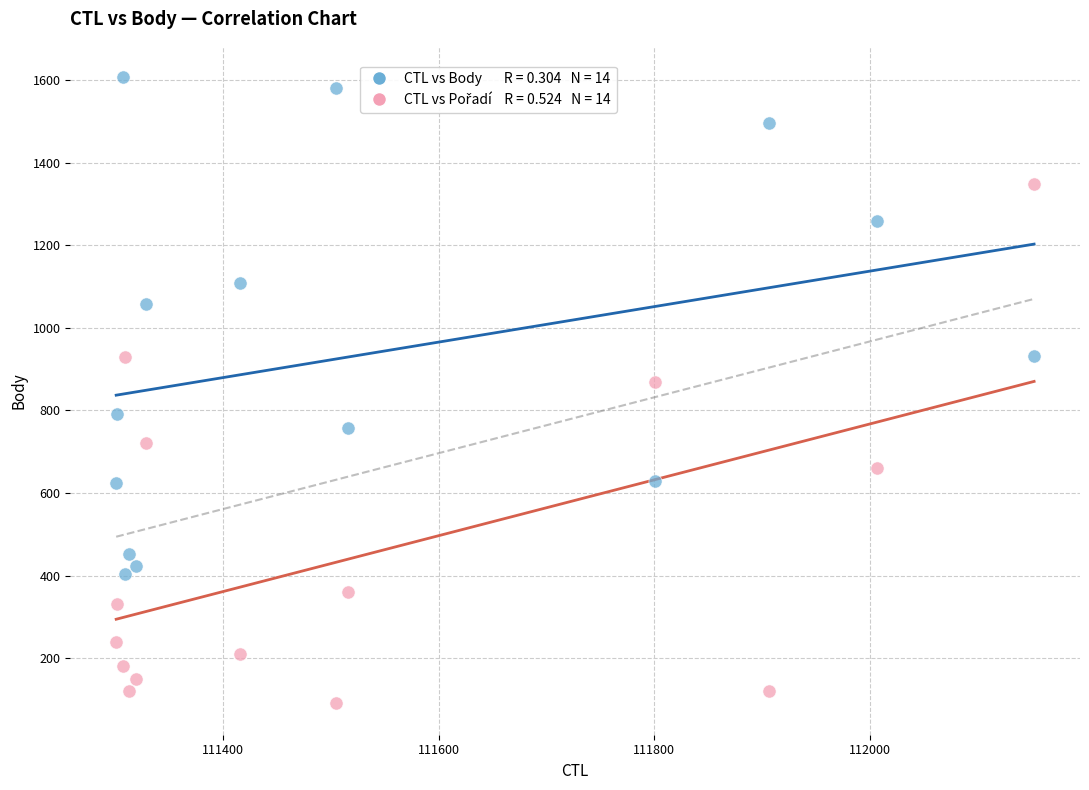

Across all series, what Y value is closest to 849?

870